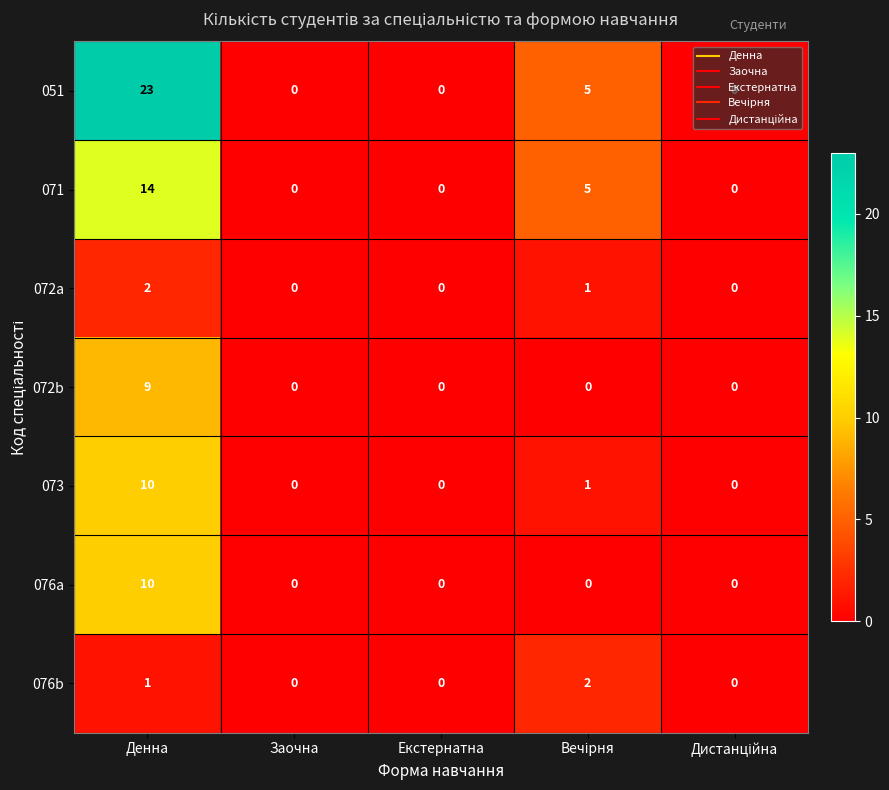

How many 072b values are between 0 and 1?

4